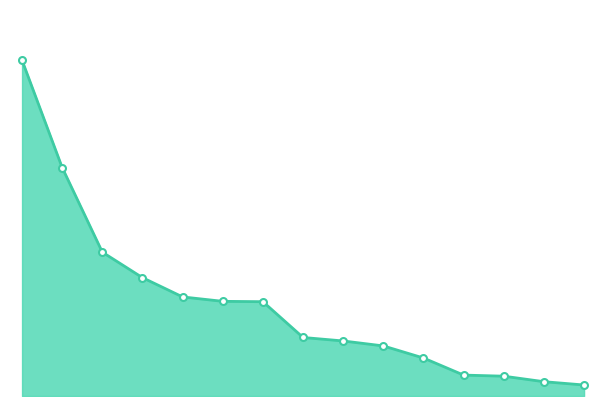

Is this an area chart (filled region under the line)?

Yes